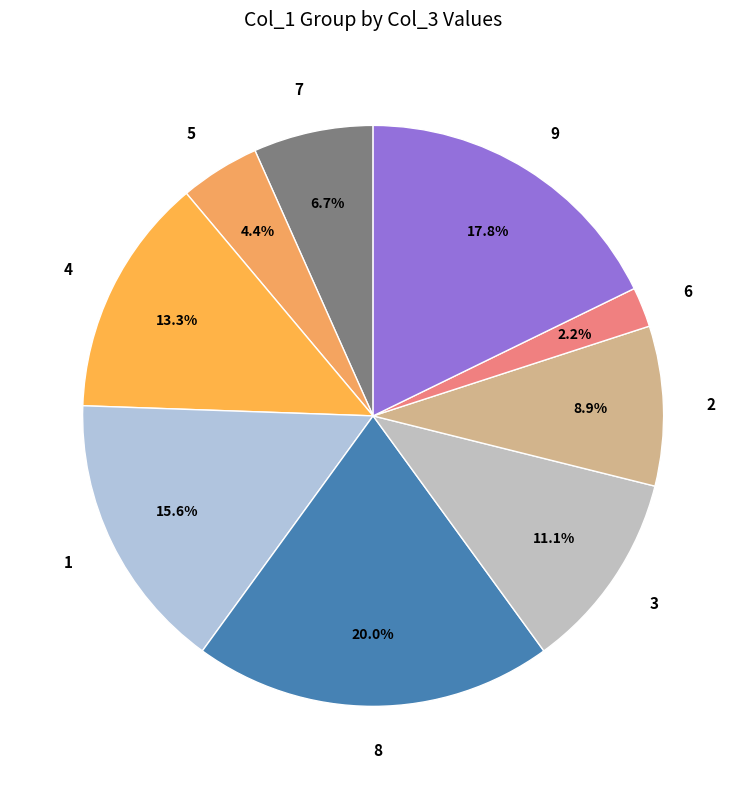

Combined, what portion of the pie is 3 and 2?

20.0%